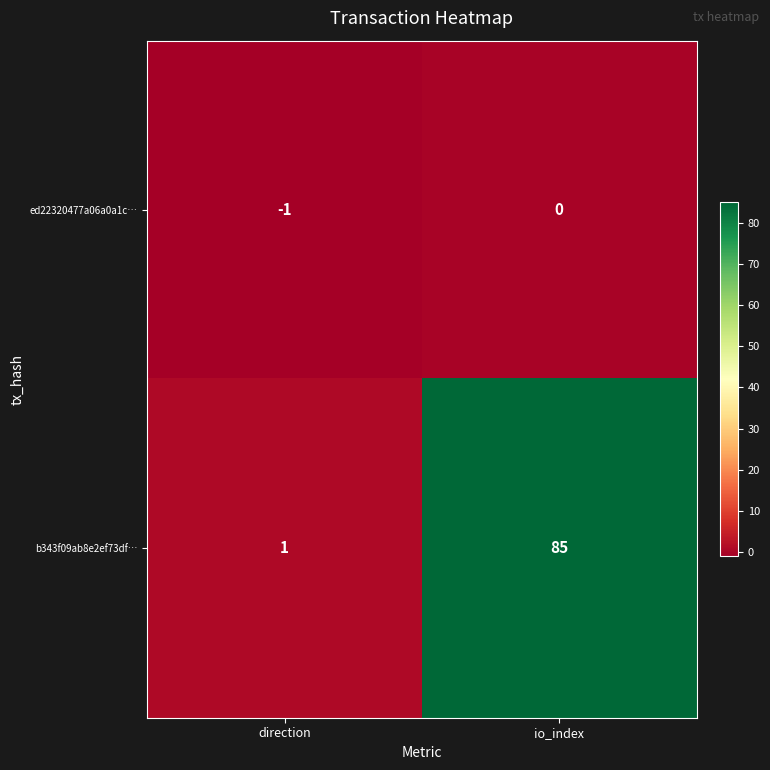

Reading left to right, extract all data points from this chart.

ed22320477a06a0a1c…: -1	0
b343f09ab8e2ef73df…: 1	85